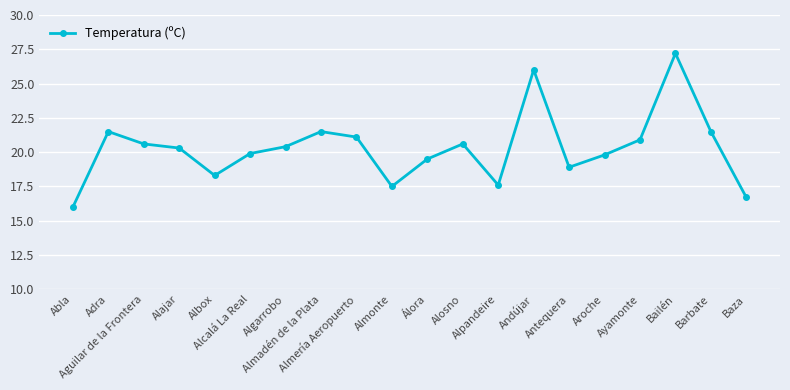

What is the greatest value displayed?

27.2